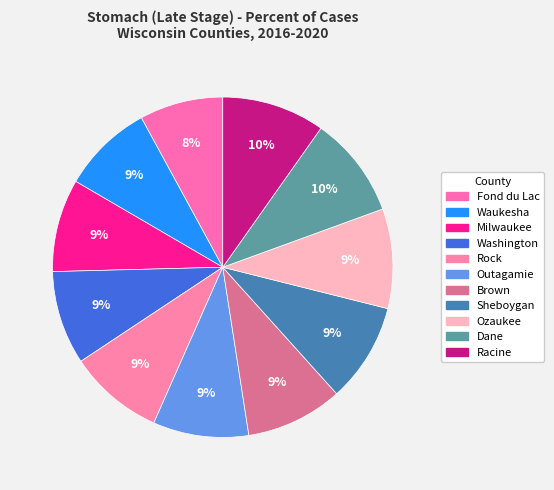

What percentage is the Dane slice, to the nearest percent?

10%